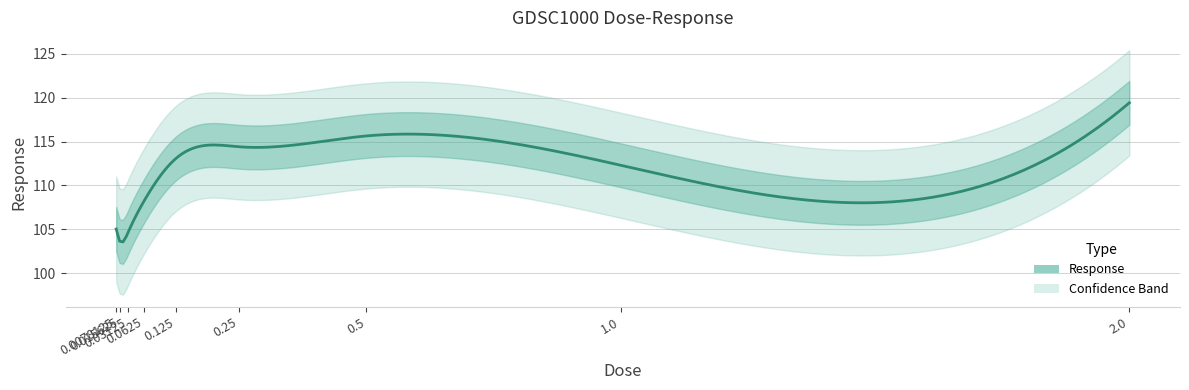

Approximately how many times larger is the value at 0.0078125 compared to 0.125?

0.9